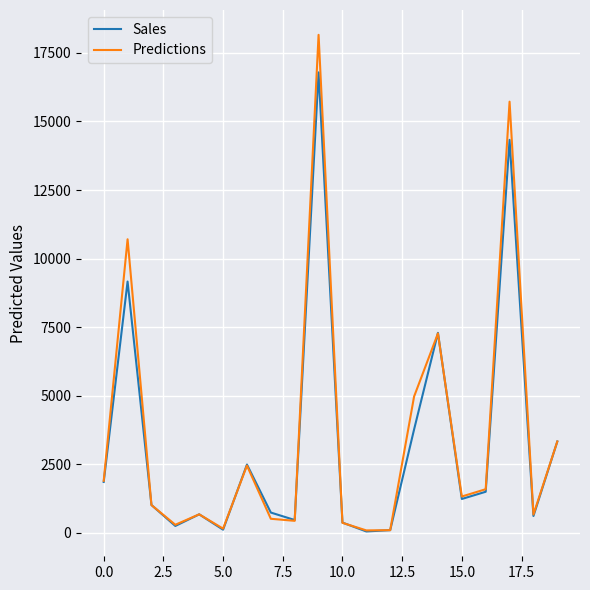

How many categories are shown in the chart?

20